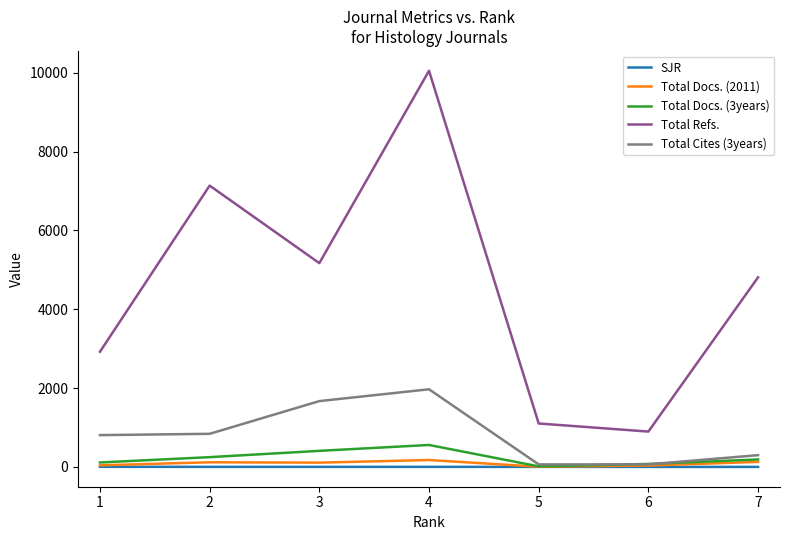

Is the value of Total Docs. (3years) at 3 greater than the value of Total Refs. at 7?

No